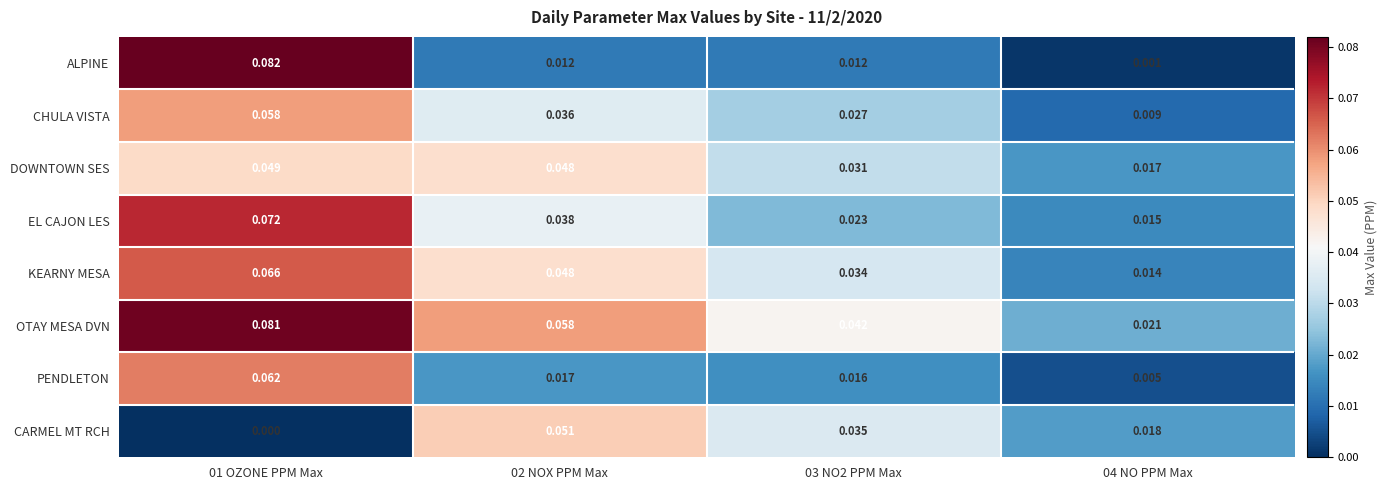

Which series has the largest range (max minus min)?

ALPINE